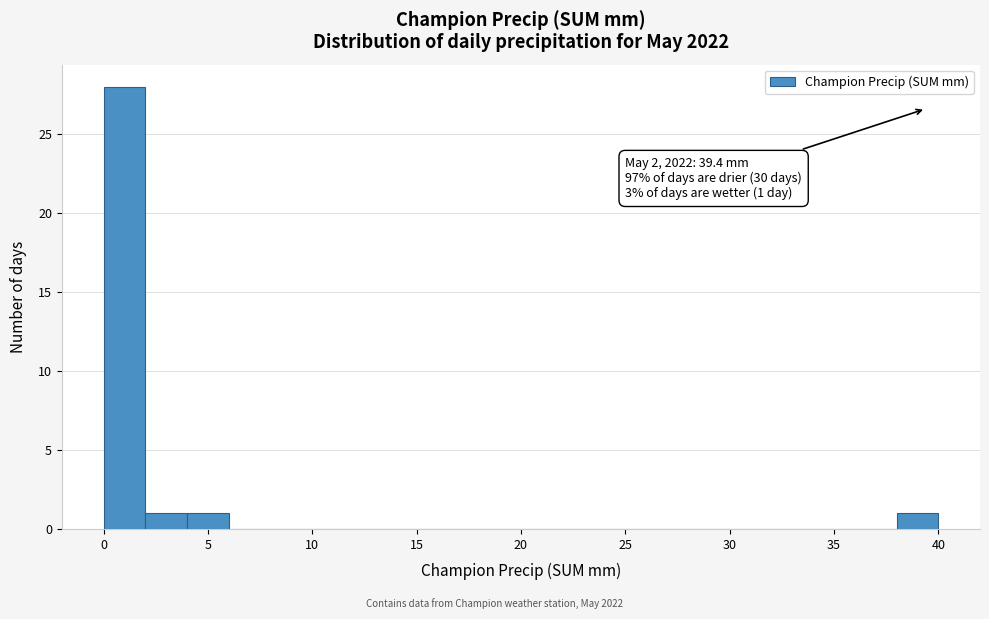

Over which range of the x-axis is the bar tallest?

0 to 2